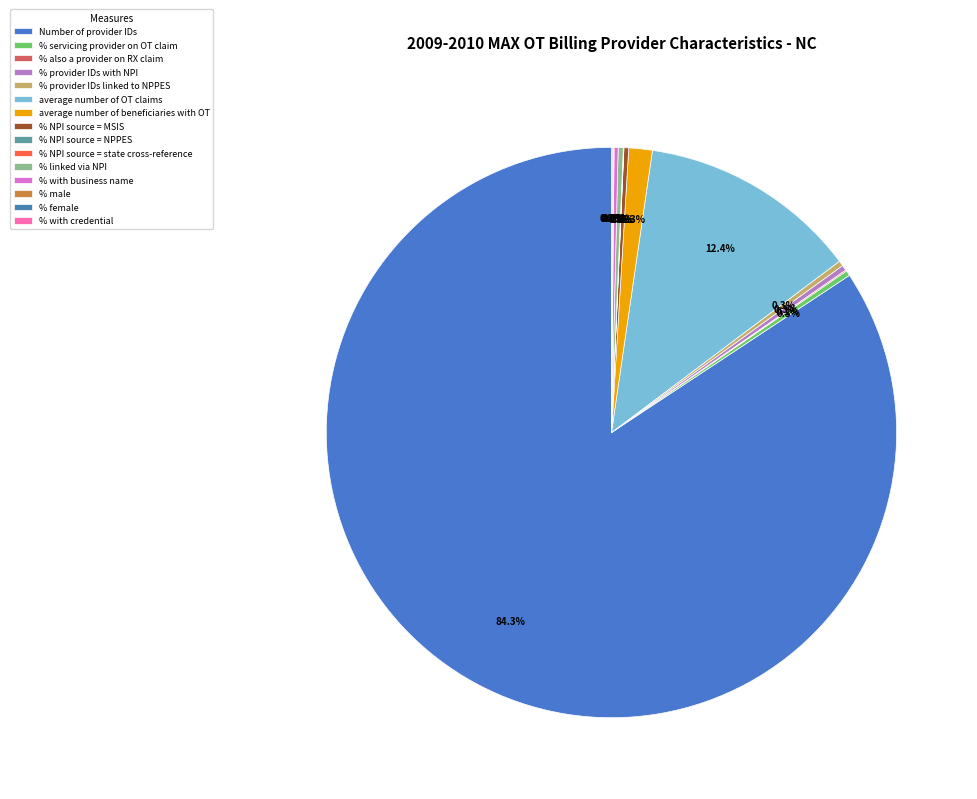

What is the change in value from Number of provider IDs to % provider IDs with NPI?

-27716.3